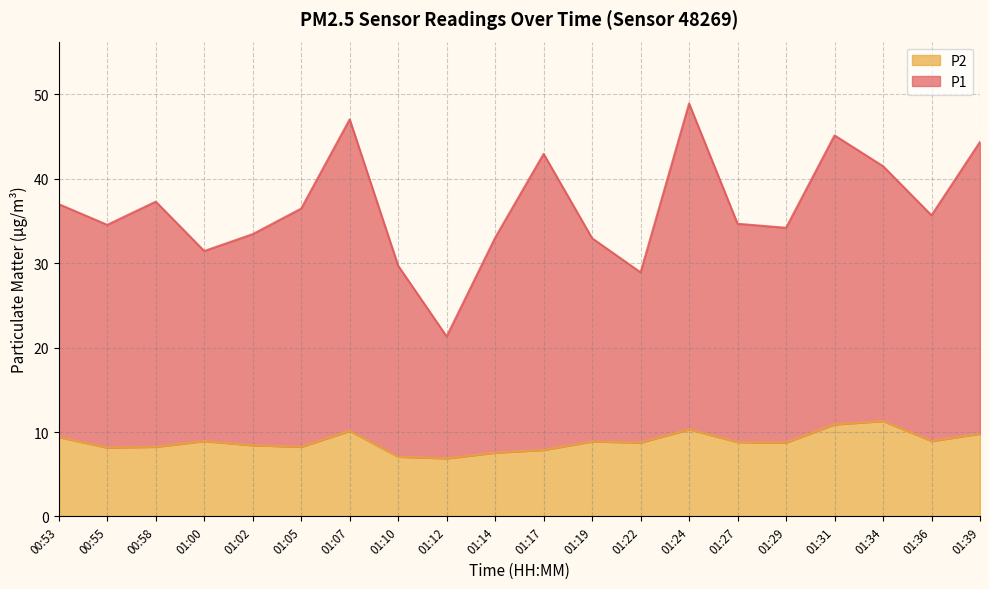

Reading left to right, what are all the values shown in this chart?

P1: 00:53=37.0	00:55=34.5	00:58=37.3	01:00=31.4	01:02=33.5	01:05=36.5	01:07=47.1	01:10=29.7	01:12=21.3	01:14=33.0	01:17=43.0	01:19=33.0	01:22=28.9	01:24=48.9	01:27=34.7	01:29=34.2	01:31=45.1	01:34=41.5	01:36=35.7	01:39=44.4
P2: 00:53=9.4	00:55=8.2	00:58=8.2	01:00=8.9	01:02=8.4	01:05=8.2	01:07=10.1	01:10=7.1	01:12=6.9	01:14=7.5	01:17=7.9	01:19=8.9	01:22=8.8	01:24=10.3	01:27=8.8	01:29=8.8	01:31=10.9	01:34=11.3	01:36=8.9	01:39=9.8